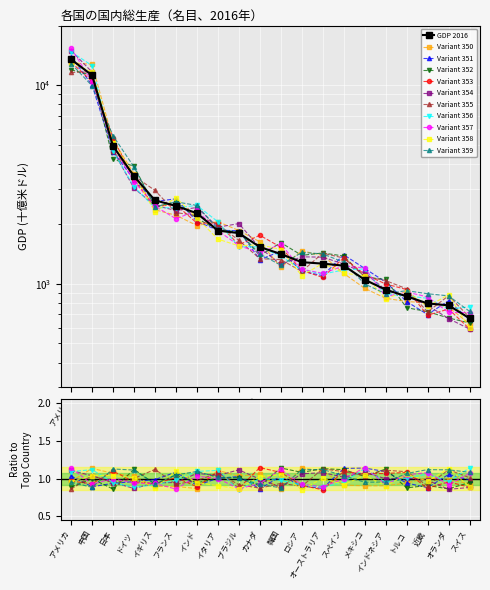

The chart shows a value of 669.0 at スイス. True or false?

True